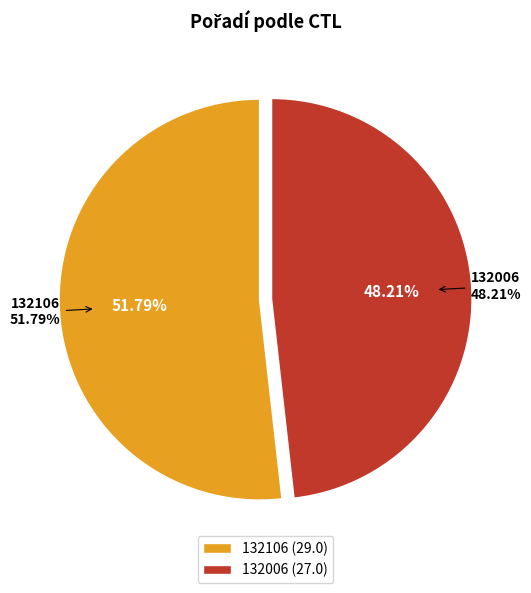

To the nearest percent, what portion does 132106 represent?

52%